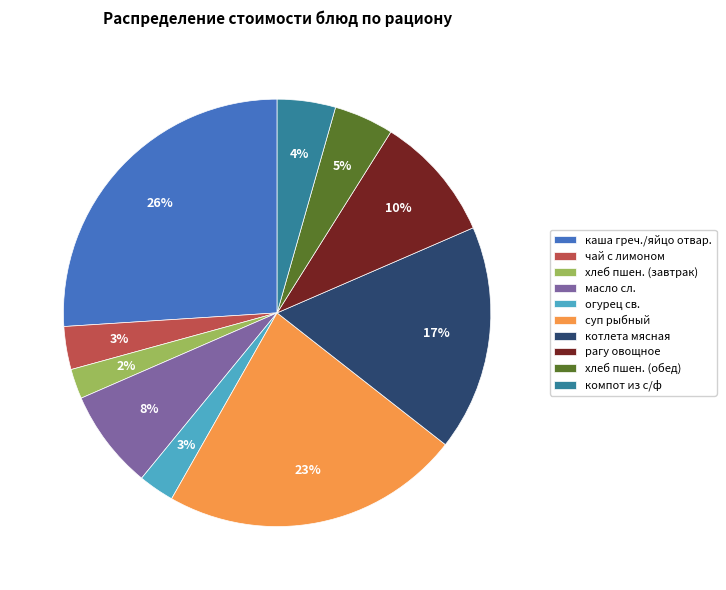

What is the largest slice in the pie chart?

каша греч./яйцо отвар.